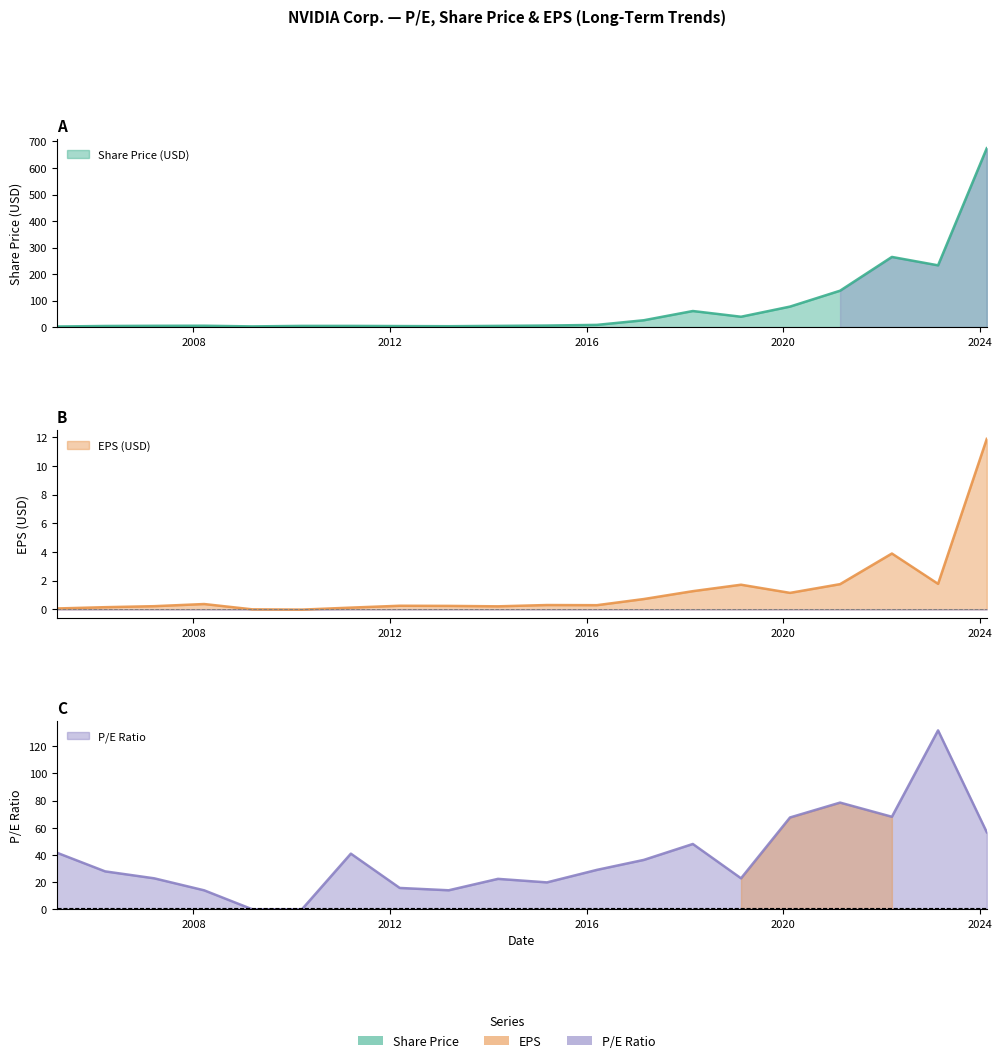

Reading right to left, what are all the values shown in this chart?

Share Price (USD): 2024-02-21=674.7	2023-02-24=232.9	2022-03-18=264.5	2021-02-26=137.2	2020-02-20=77.2	2019-02-21=38.9	2018-02-28=60.5	2017-03-01=25.7	2016-03-17=8.2	2015-03-12=5.7	2014-03-13=4.4	2013-03-12=3.2	2012-03-13=3.7	2011-03-16=4.4	2010-03-18=4.4	2009-03-13=2.5	2008-03-21=5.0	2007-03-16=4.7	2006-03-16=4.0	2005-03-22=2.0
EPS (USD): 2024-02-21=11.9	2023-02-24=1.8	2022-03-18=3.9	2021-02-26=1.8	2020-02-20=1.1	2019-02-21=1.7	2018-02-28=1.3	2017-03-01=0.7	2016-03-17=0.3	2015-03-12=0.3	2014-03-13=0.2	2013-03-12=0.2	2012-03-13=0.2	2011-03-16=0.1	2010-03-18=-0.0	2009-03-13=-0.0	2008-03-21=0.4	2007-03-16=0.2	2006-03-16=0.1	2005-03-22=0.1
P/E Ratio: 2024-02-21=56.7	2023-02-24=131.7	2022-03-18=68.1	2021-02-26=78.5	2020-02-20=67.6	2019-02-21=22.8	2018-02-28=48.0	2017-03-01=36.3	2016-03-17=29.0	2015-03-12=19.8	2014-03-13=22.4	2013-03-12=14.0	2012-03-13=15.7	2011-03-16=40.9	2010-03-18=0.0	2009-03-13=0.0	2008-03-21=13.9	2007-03-16=22.8	2006-03-16=27.9	2005-03-22=41.6